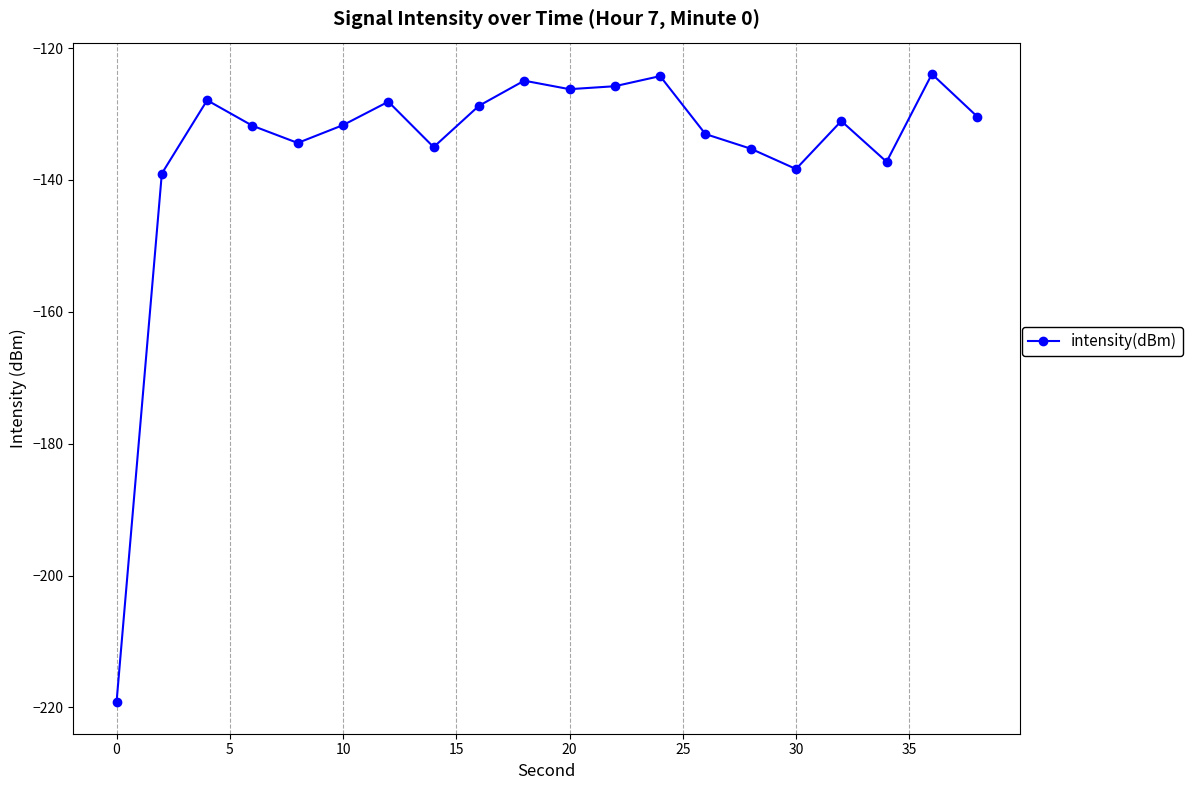

True or false: the data has more than 0 interior local peaks.

True